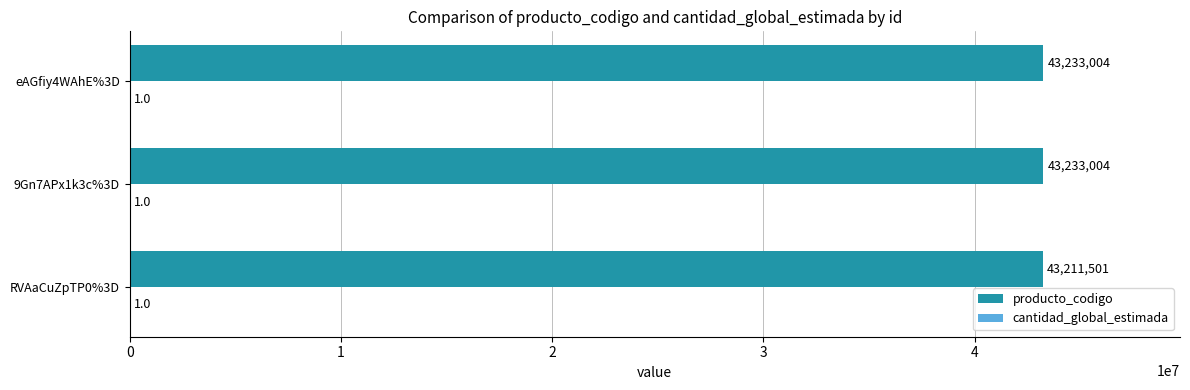

The value of producto_codigo at eAGfiy4WAhE%3D is 43233004. True or false?

True